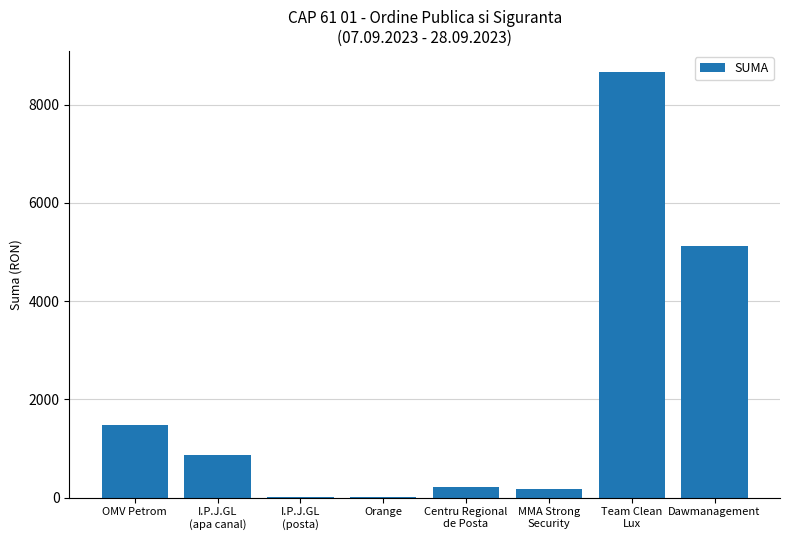

What is the greatest value displayed?

8663.2